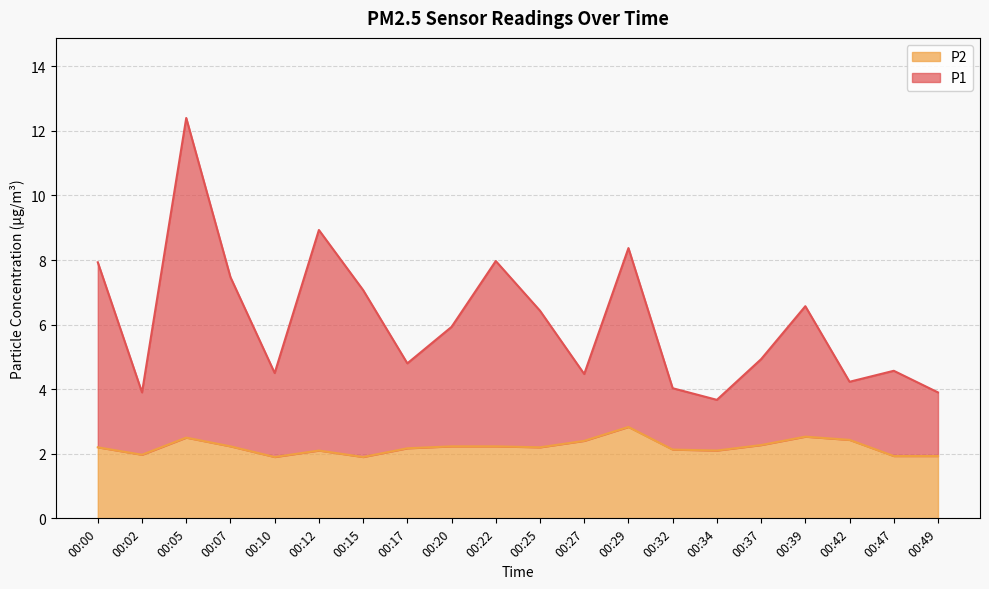

At which category is the sum across all series the highest?

00:05